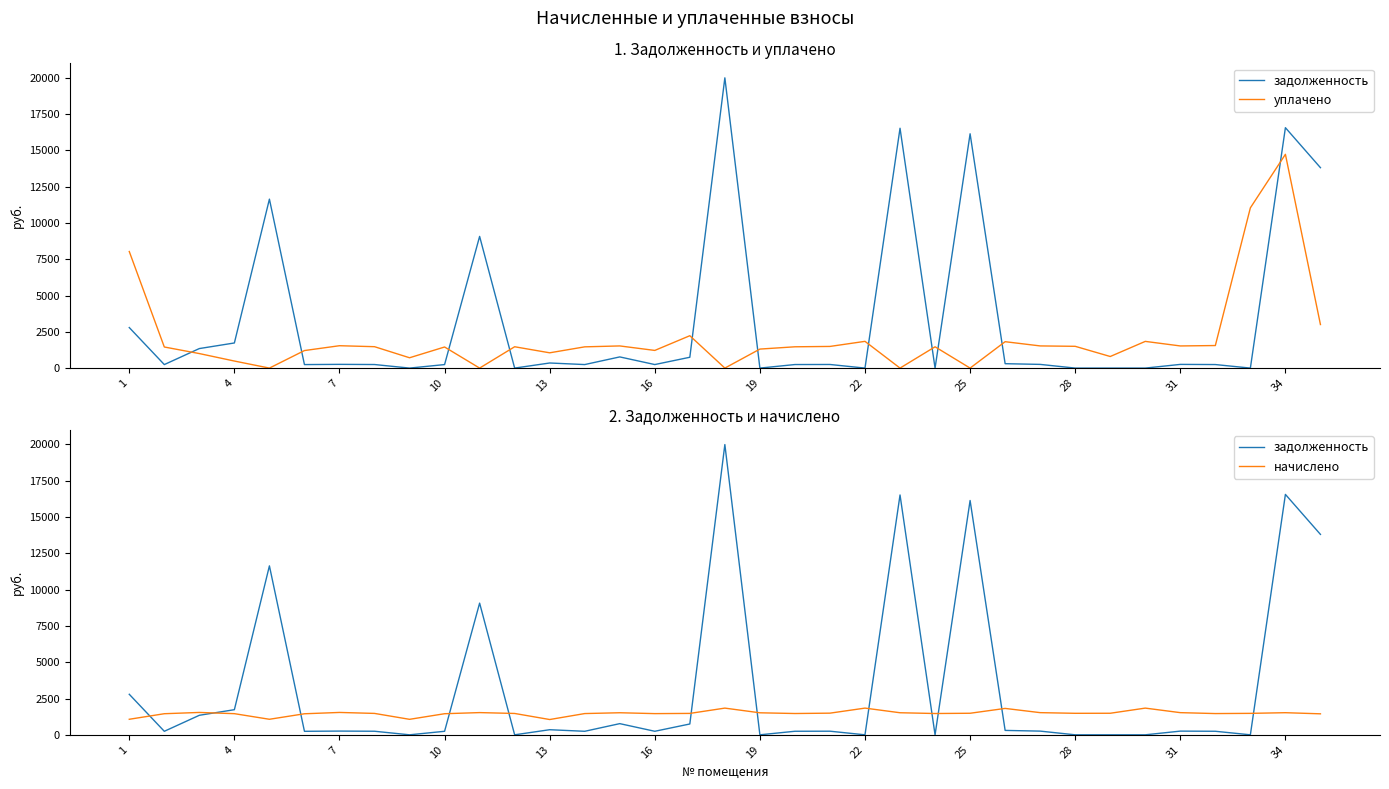

Which series has the largest range (max minus min)?

задолженность